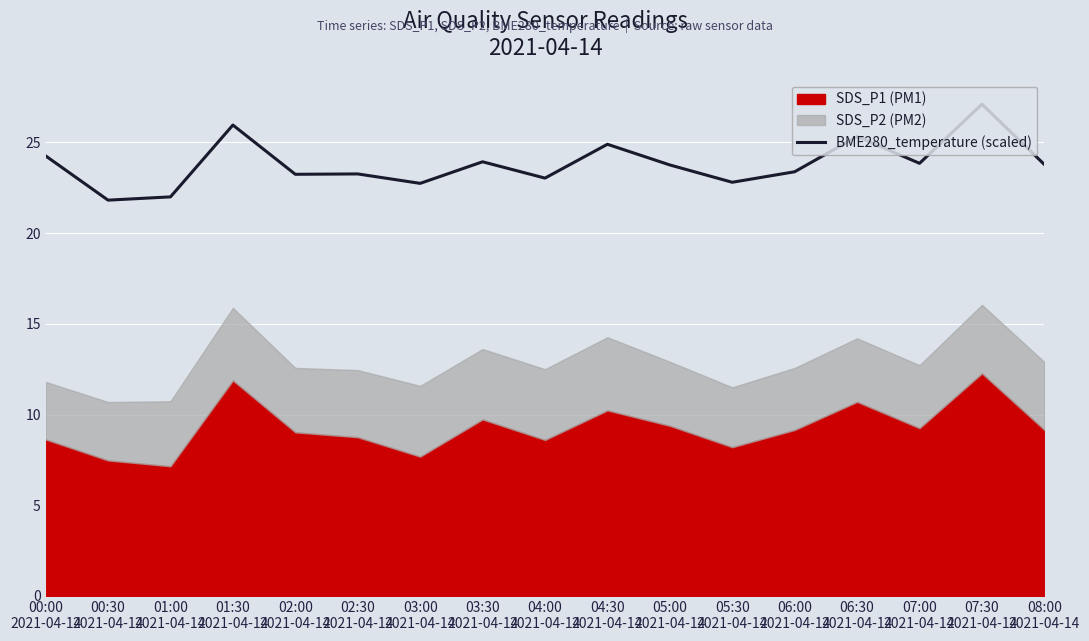

What is the average value?

23.8